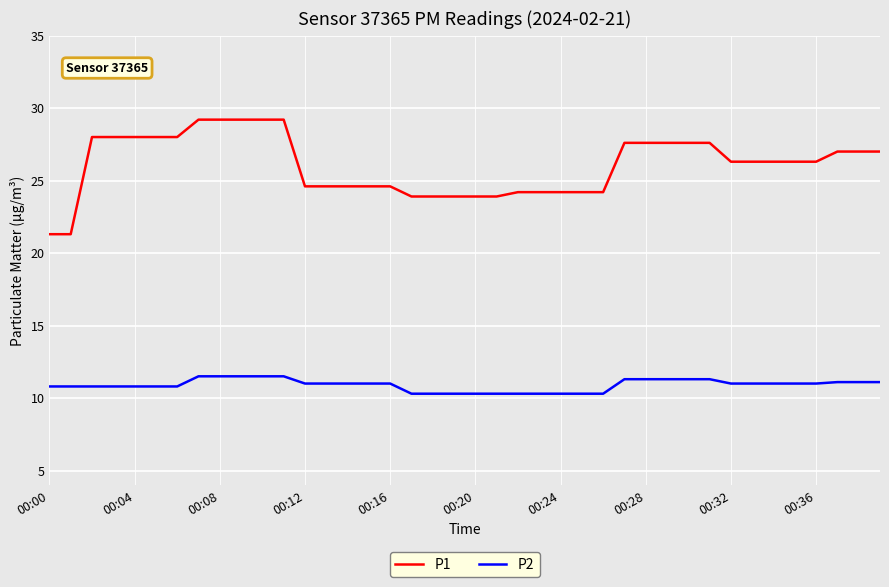

What is the minimum value shown in the chart?

10.3